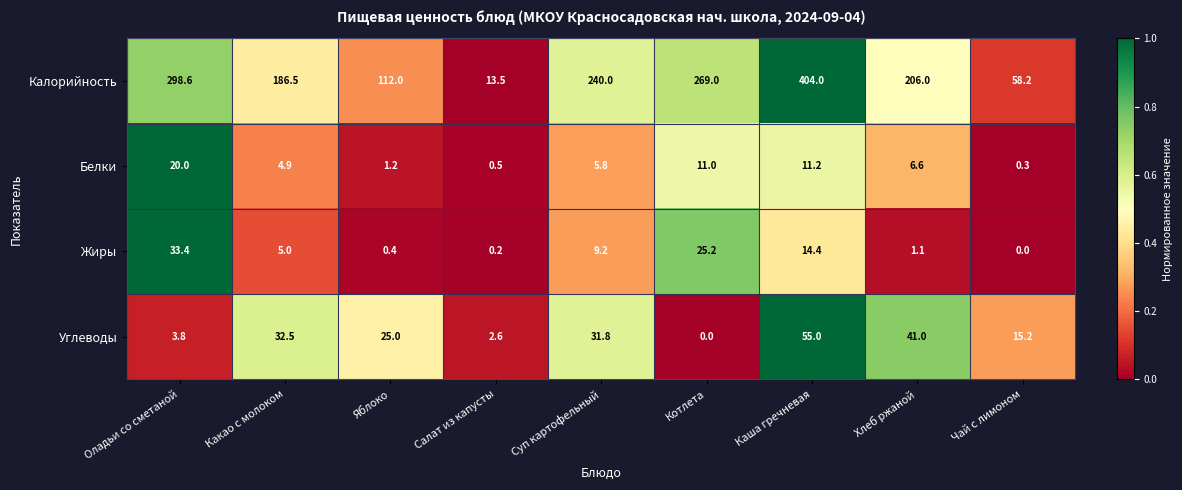

What is the total value across all series at Яблоко?

138.6